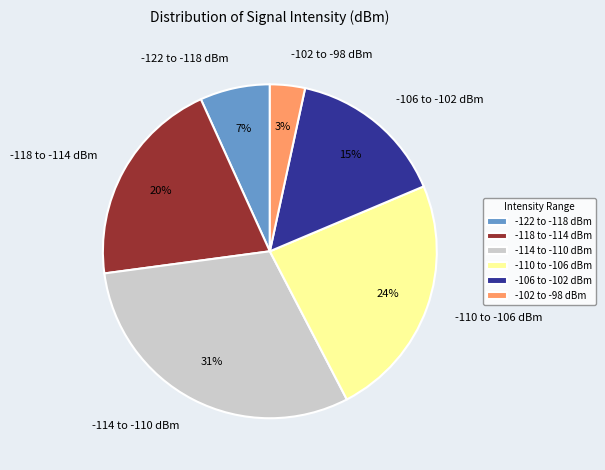

Does -110 to -106 dBm account for over 50% of the chart?

No